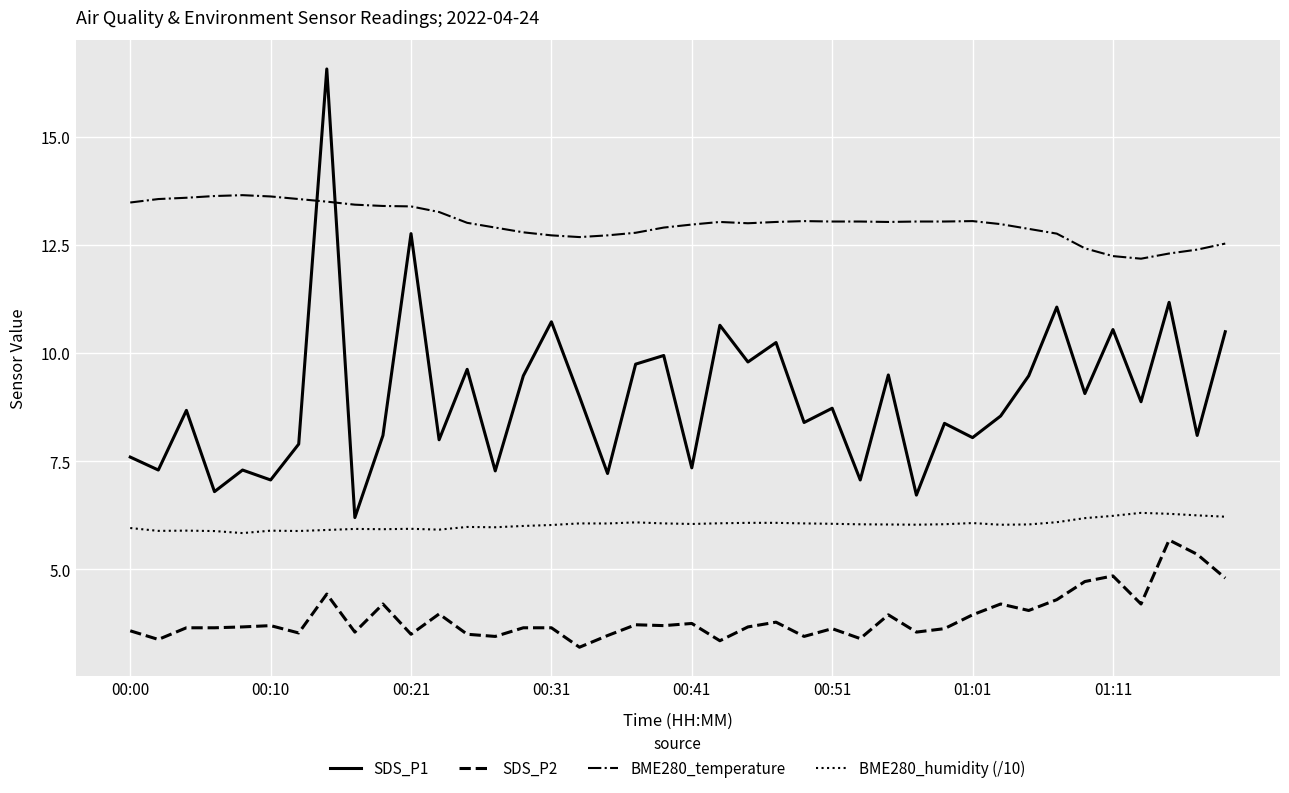

Which series has the largest total across all categories?

BME280_temperature